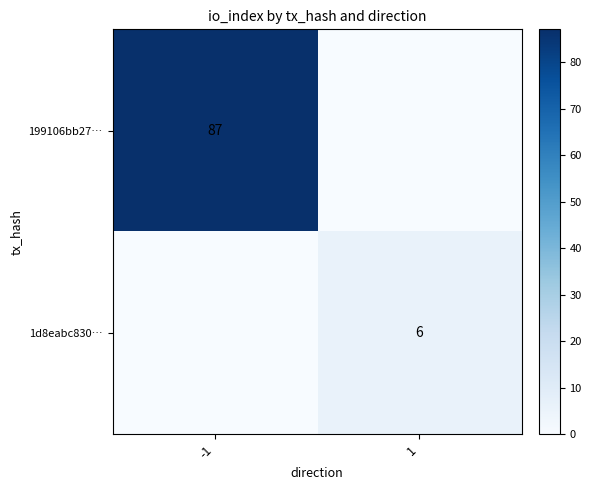

Count the number of categories in the chart.

2